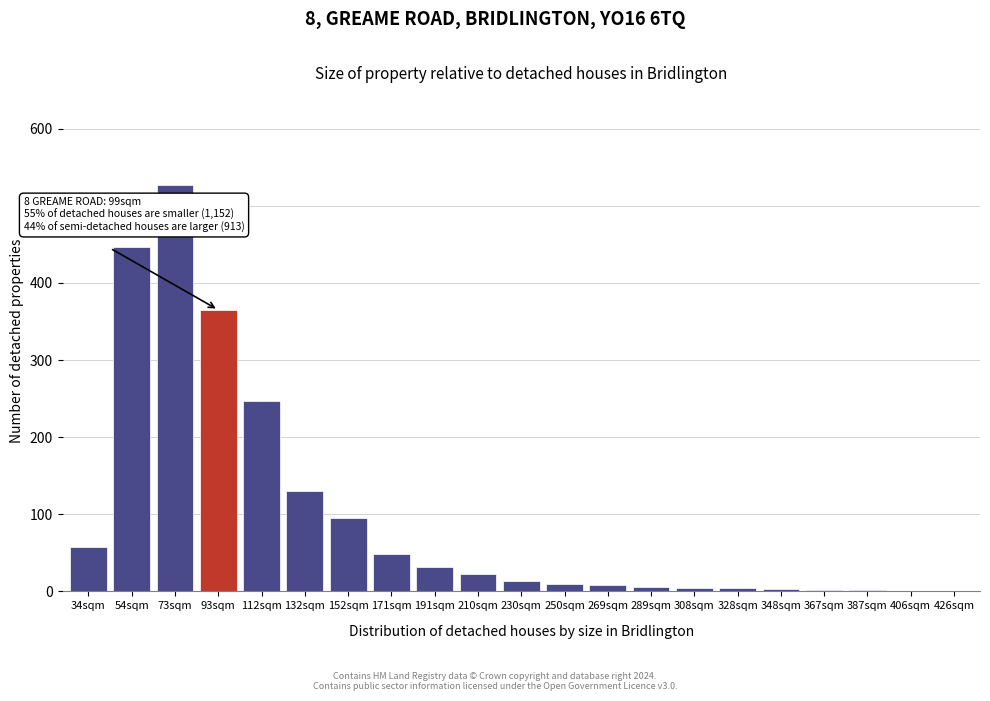

What is the maximum value shown in the chart?

527